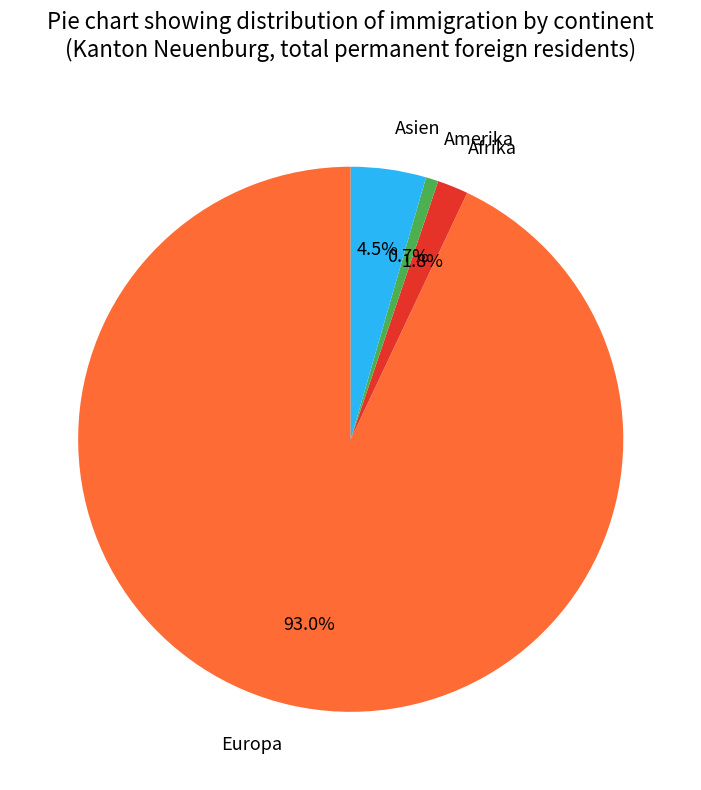

To the nearest percent, what is the difference between the Afrika and Europa slice percentages?

91%